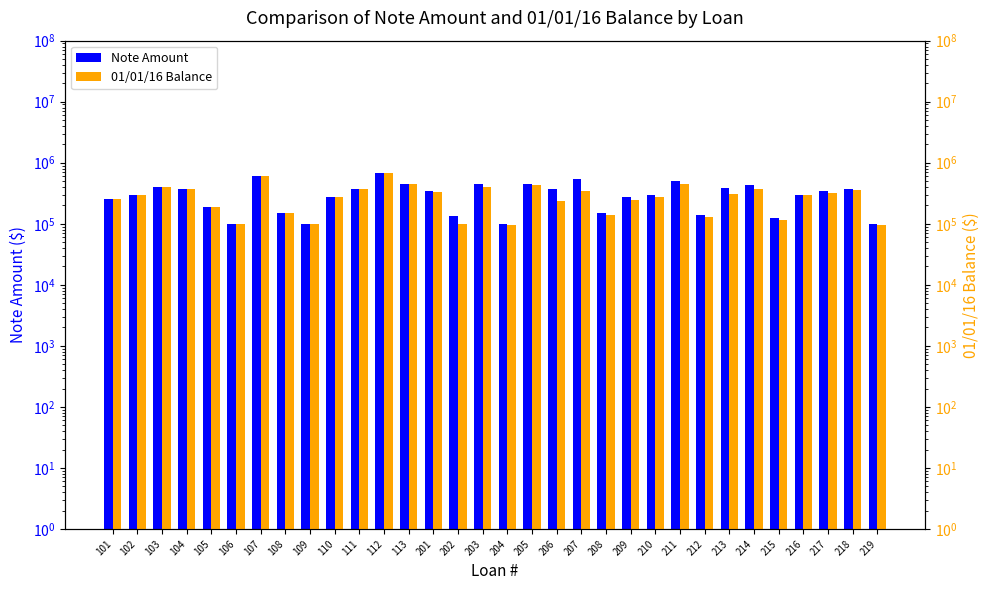

What is the total value across all series at 216?

592067.9